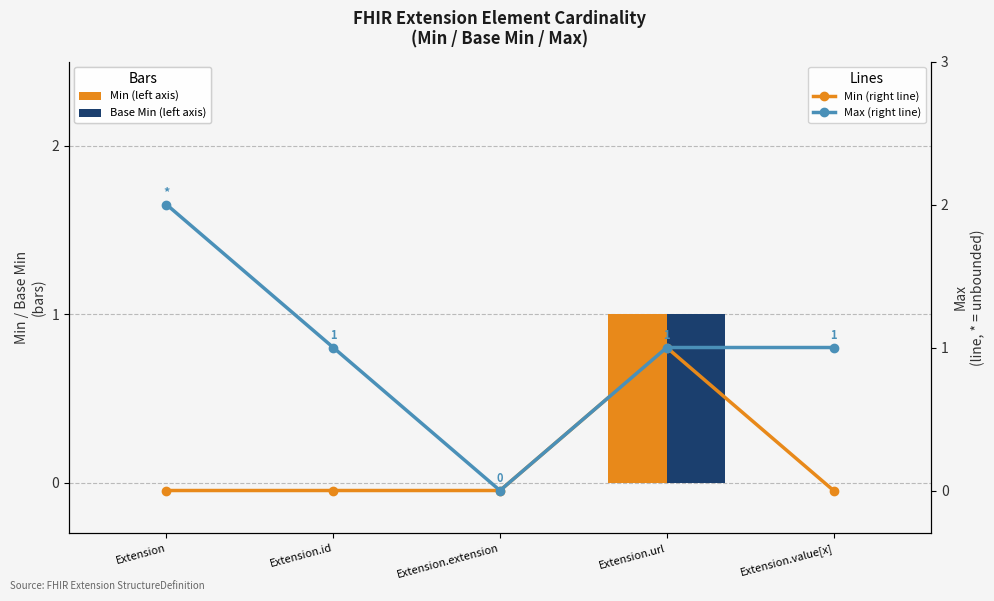

Which series has the largest total across all categories?

Max (line)